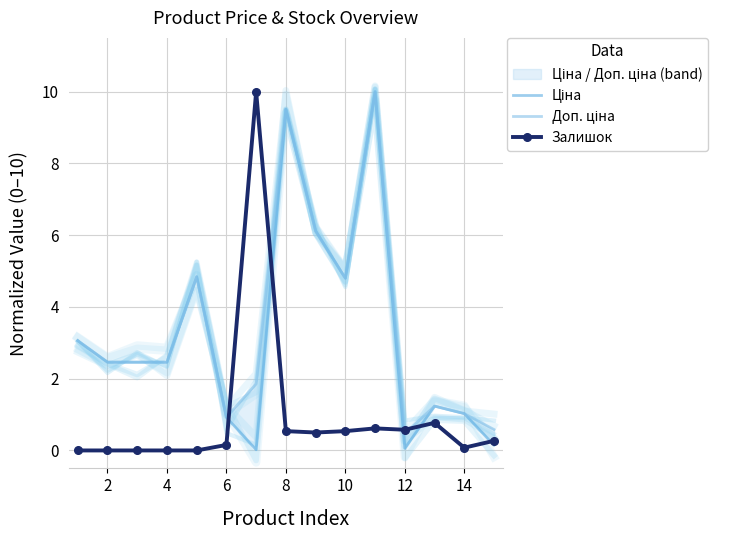

What is the difference between the highest and lowest values at 2?

2.5